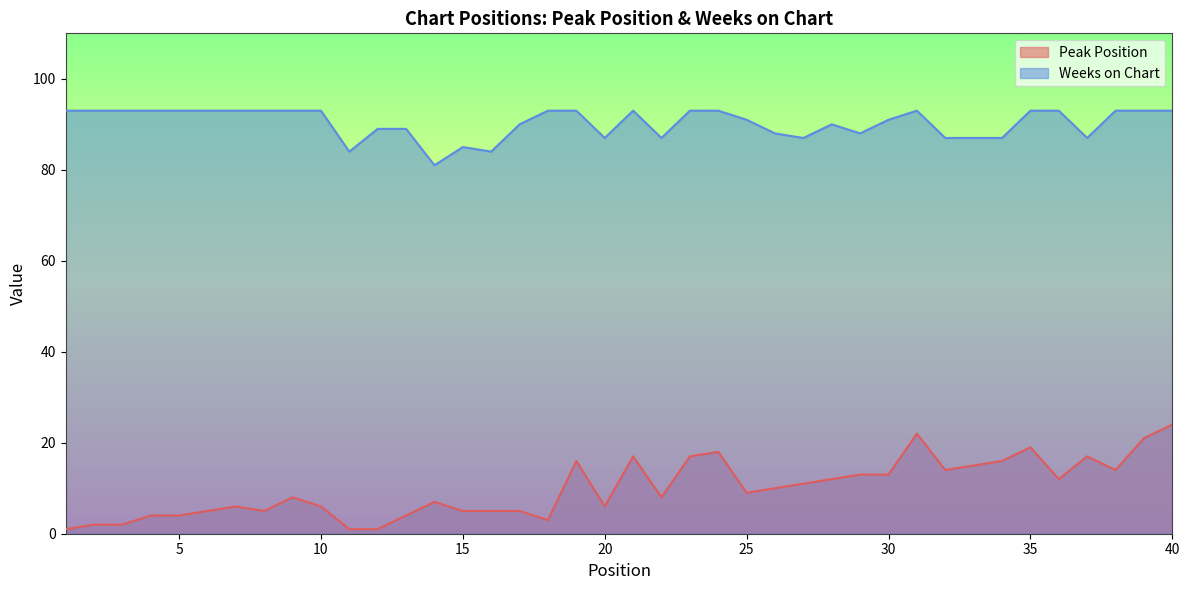

Reading left to right, what are all the values shown in this chart?

Peak Position: 1	2	2	4	4	5	6	5	8	6	1	1	4	7	5	5	5	3	16	6	17	8	17	18	9	10	11	12	13	13	22	14	15	16	19	12	17	14	21	24
Weeks on Chart: 93	93	93	93	93	93	93	93	93	93	84	89	89	81	85	84	90	93	93	87	93	87	93	93	91	88	87	90	88	91	93	87	87	87	93	93	87	93	93	93